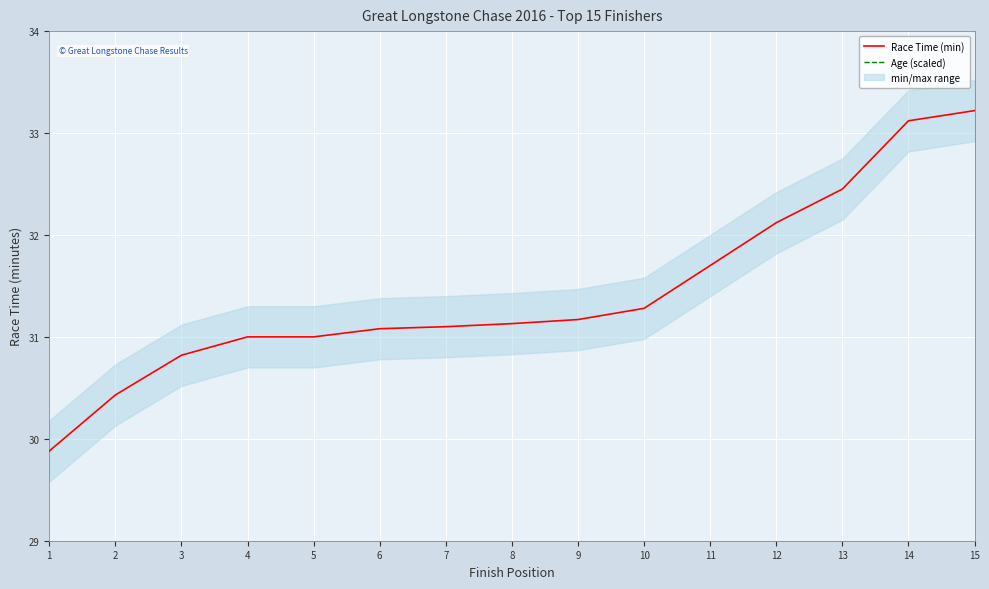

Which series has the largest total across all categories?

Age (scaled)